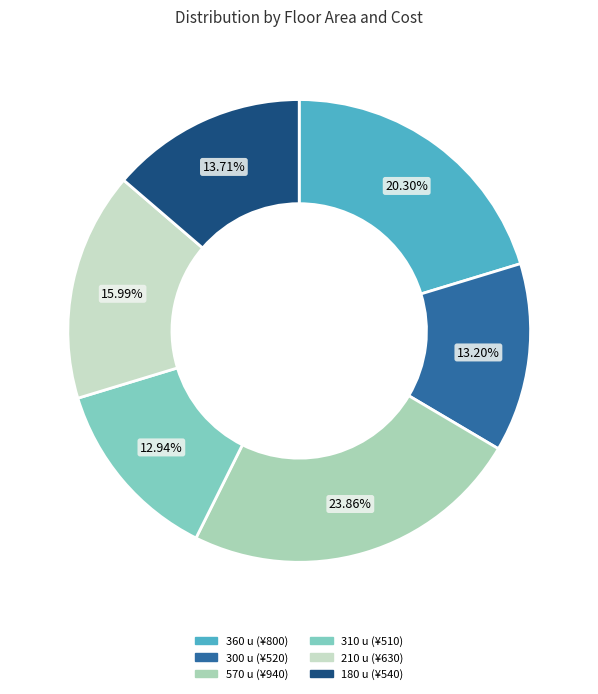

True or false: 300 accounts for 4% of the total.

False